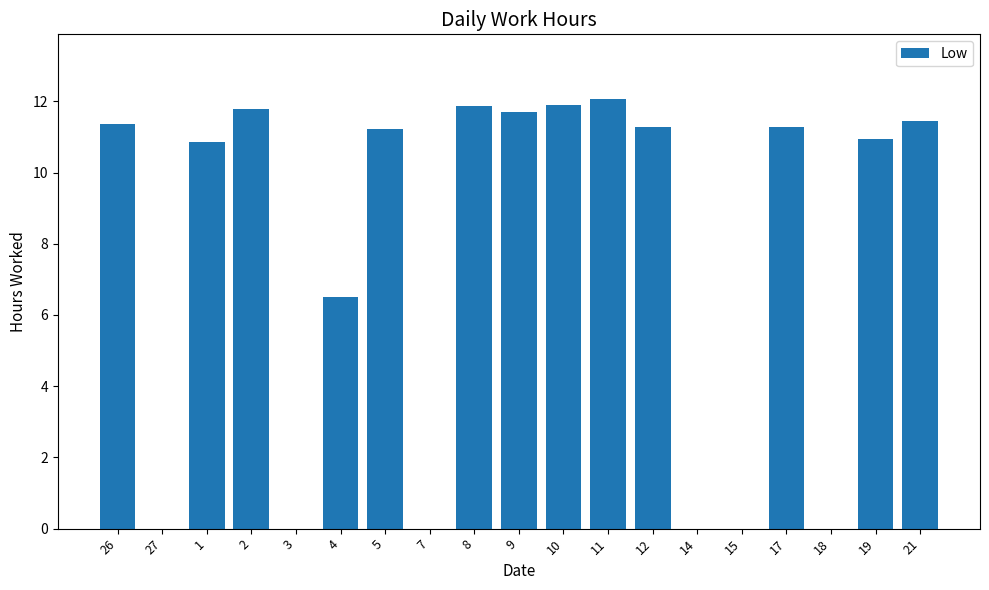

How many data points are above 11?

10